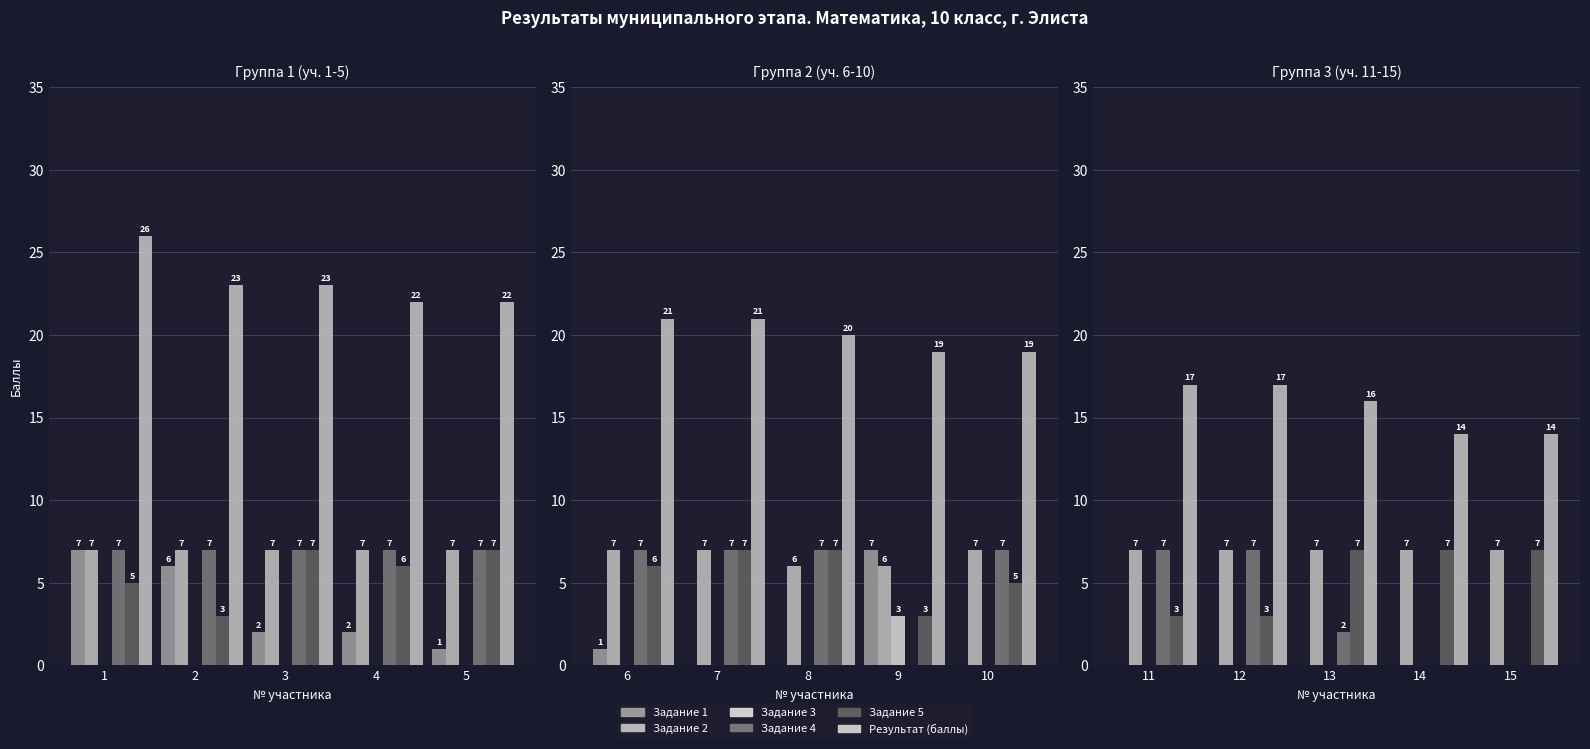

Which series has the largest total across all categories?

Результат (баллы)